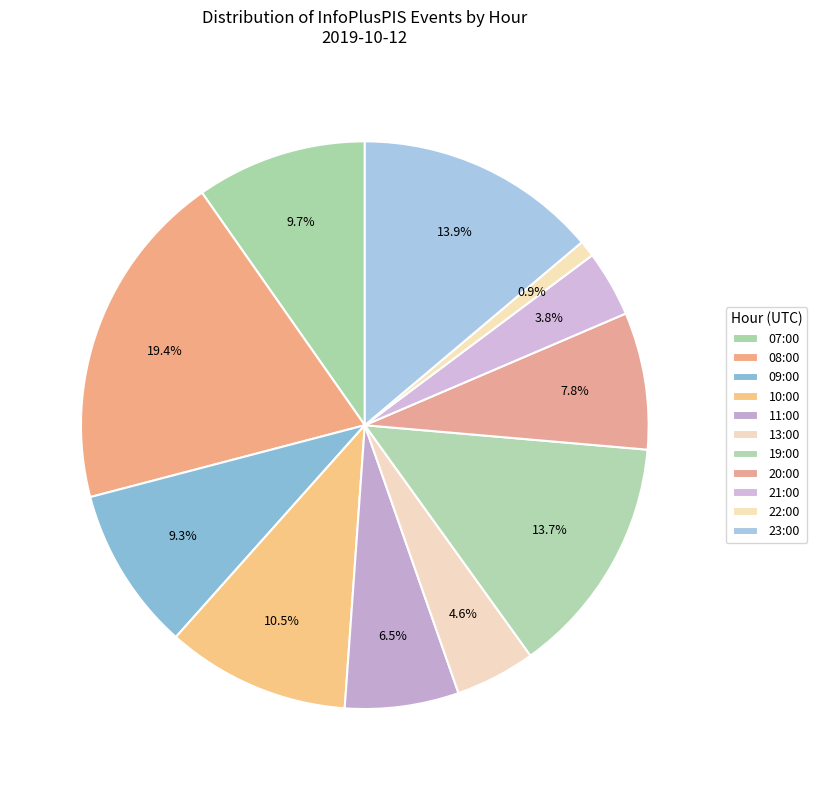

To the nearest percent, what portion does 21:00 represent?

4%